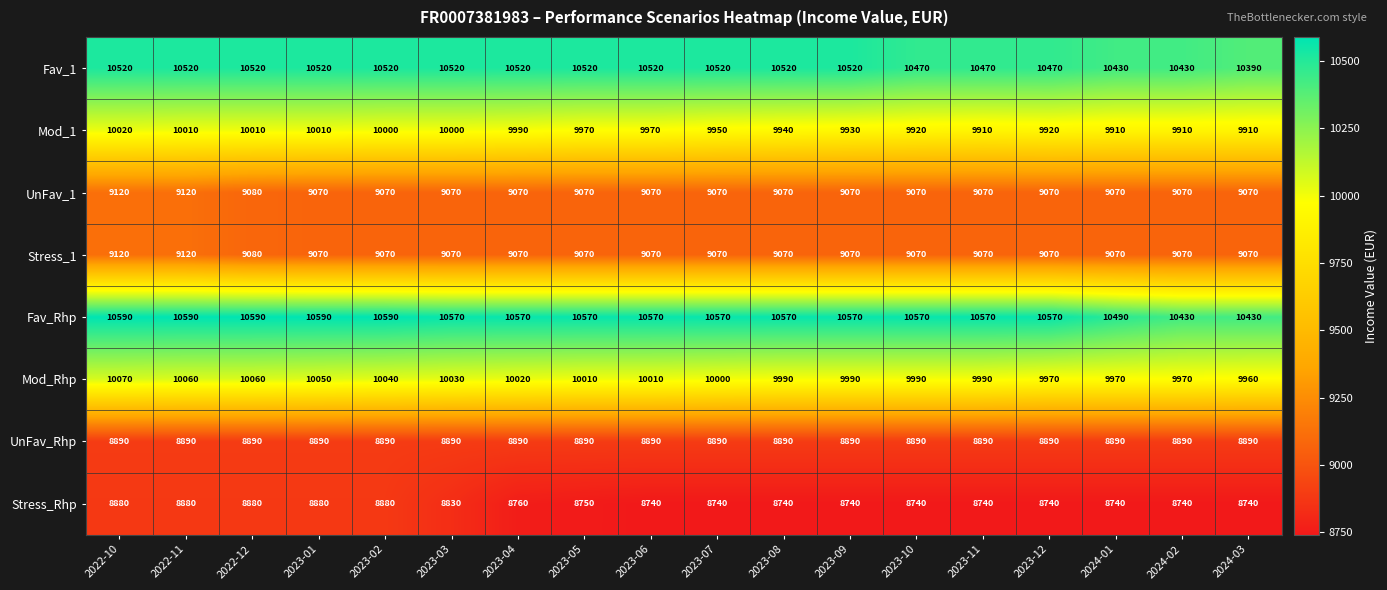

What is the maximum value shown in the chart?

10590